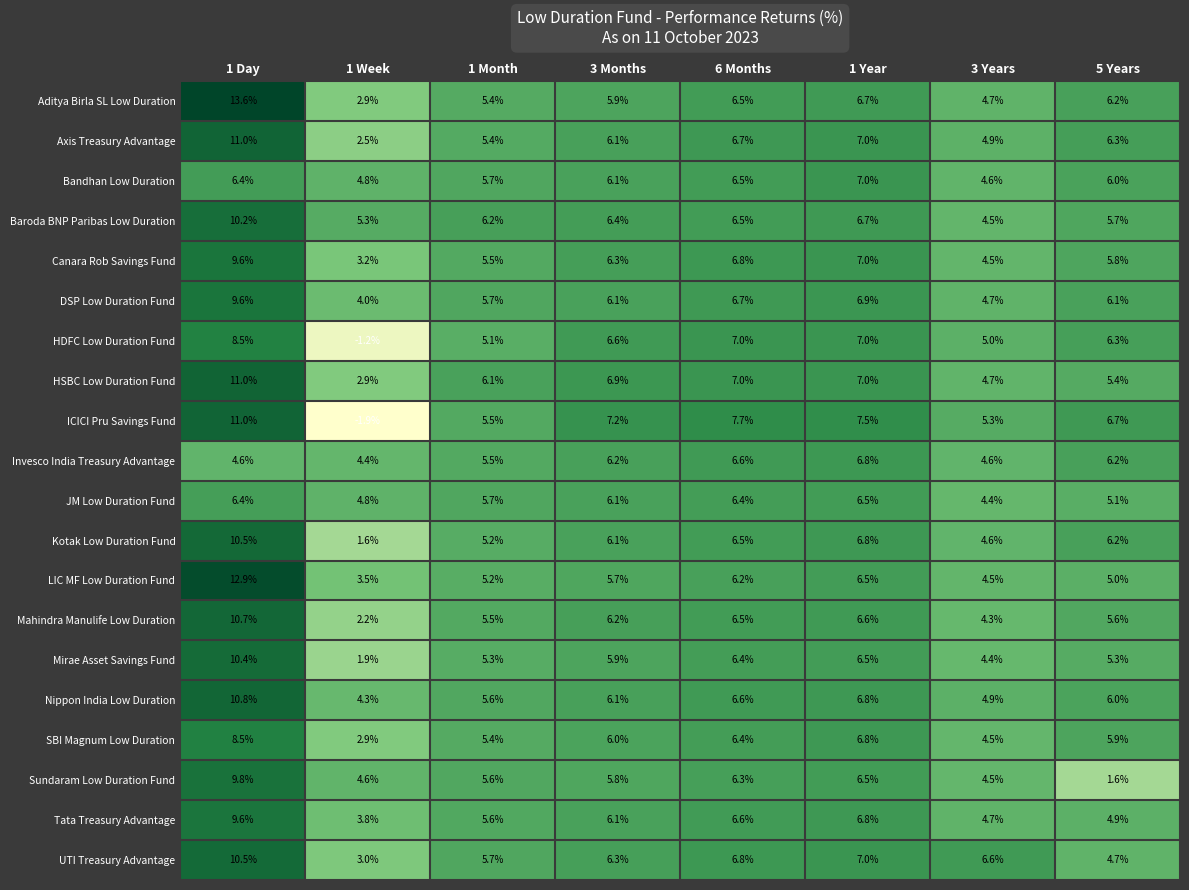

Which series has the widest spread of values?

ICICI Pru Savings Fund